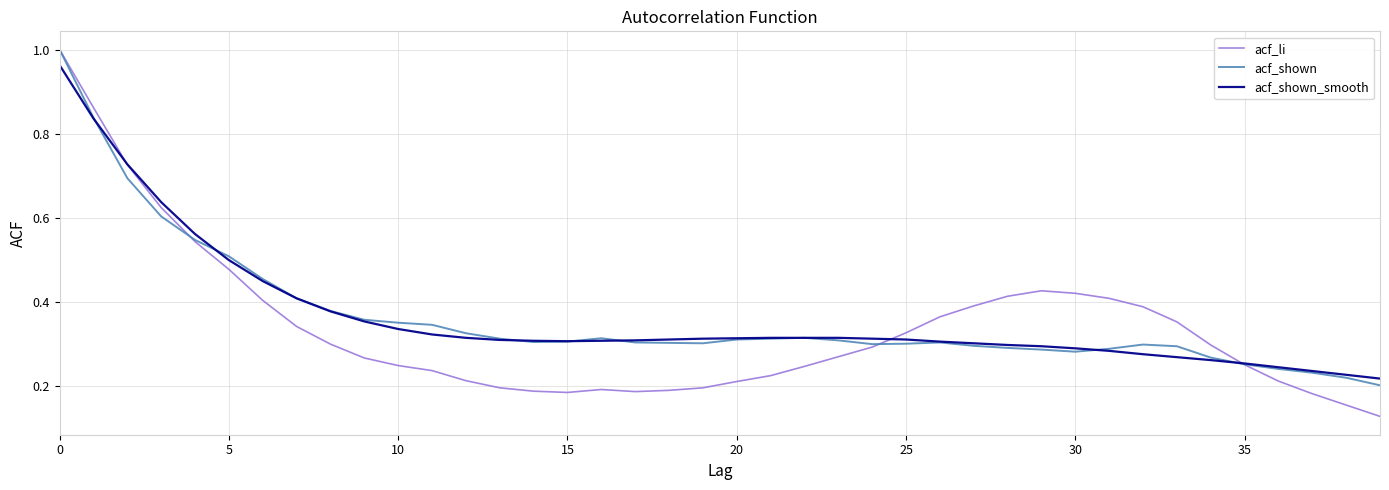

What is the sum of all acf_shown_smooth values?

14.6